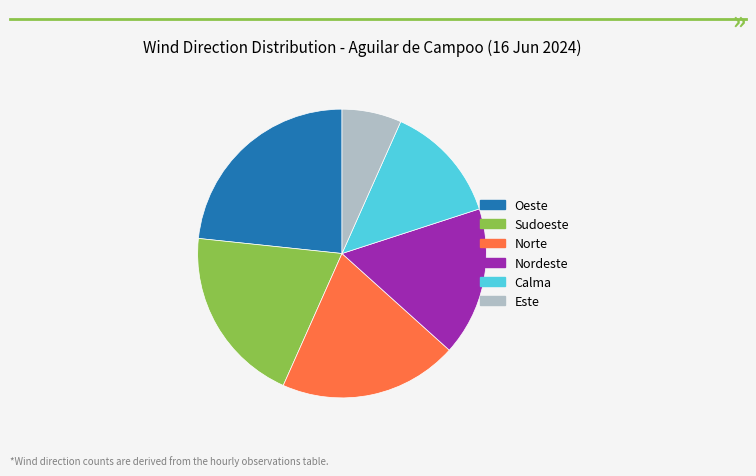

Between Sudoeste and Calma, which is larger?

Sudoeste